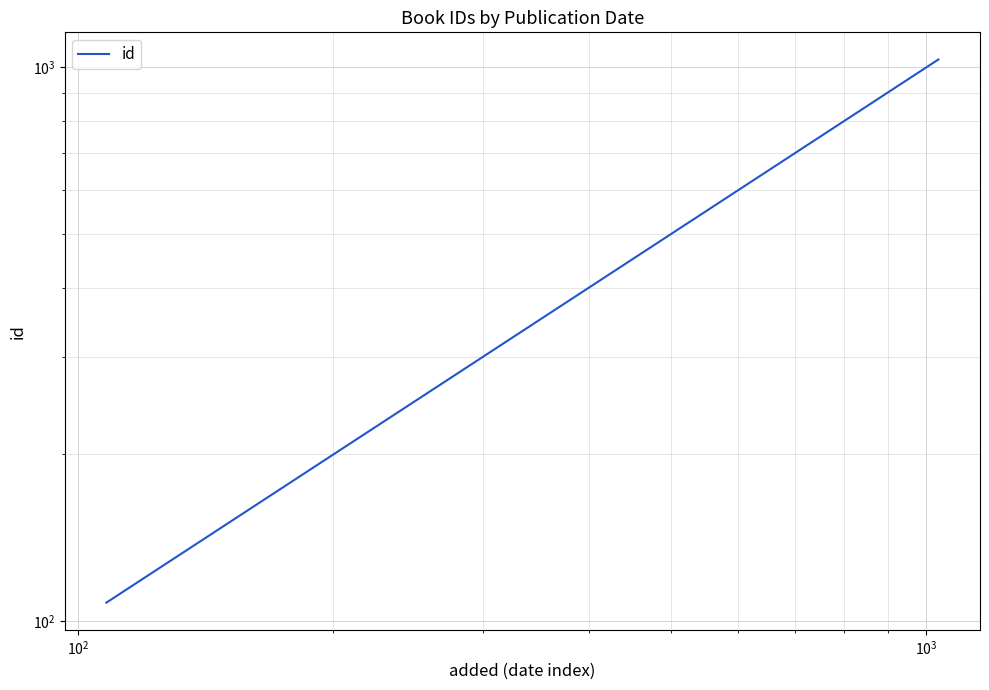

Reading left to right, what are all the values shown in this chart?

108	1033